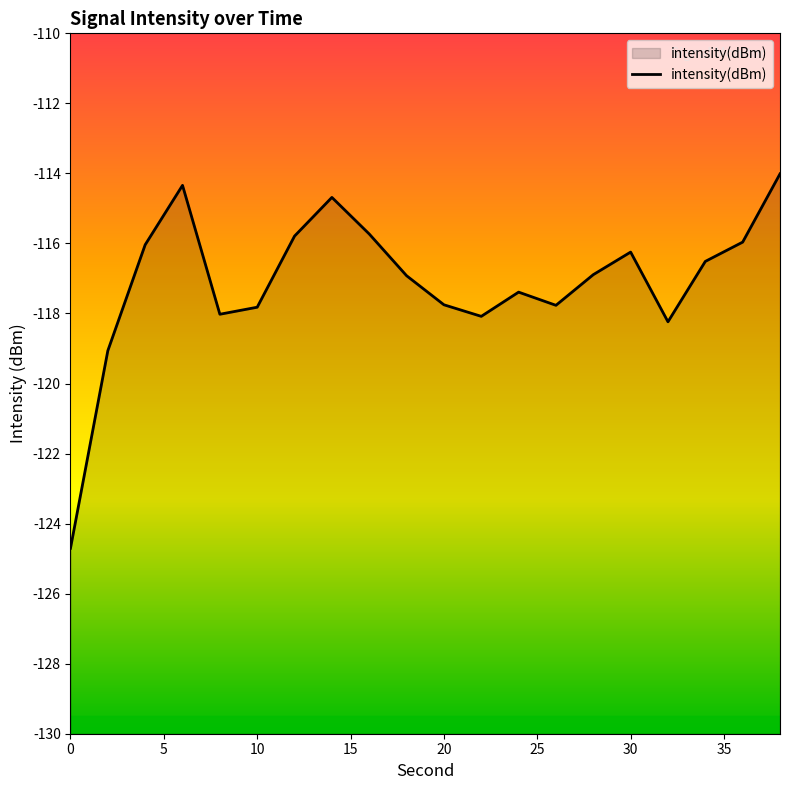

What is the greatest value displayed?

-114.0